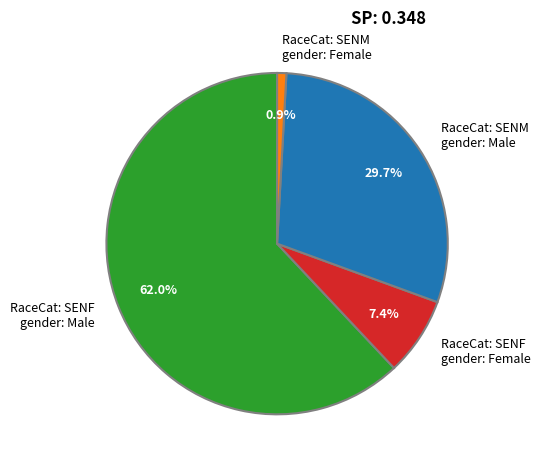

Between RaceCat: SENF gender: Female and RaceCat: SENM gender: Female, which is larger?

RaceCat: SENF gender: Female